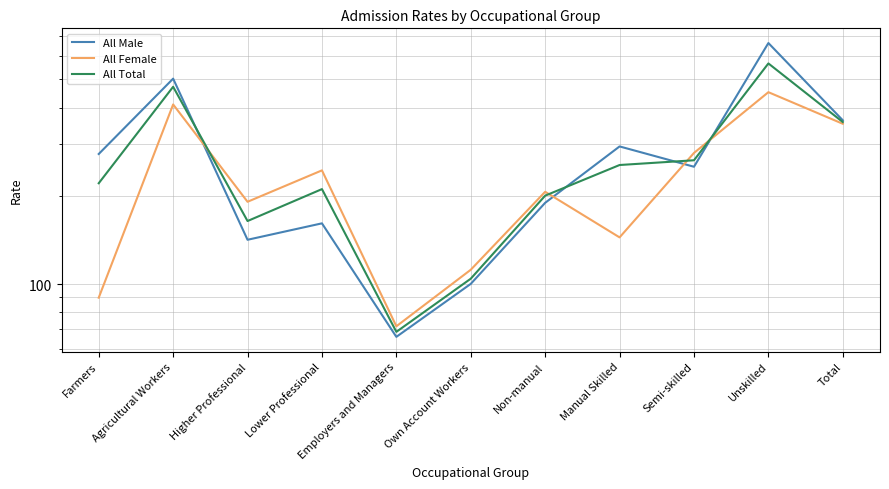

How many data points in All Male are less than 251?

5